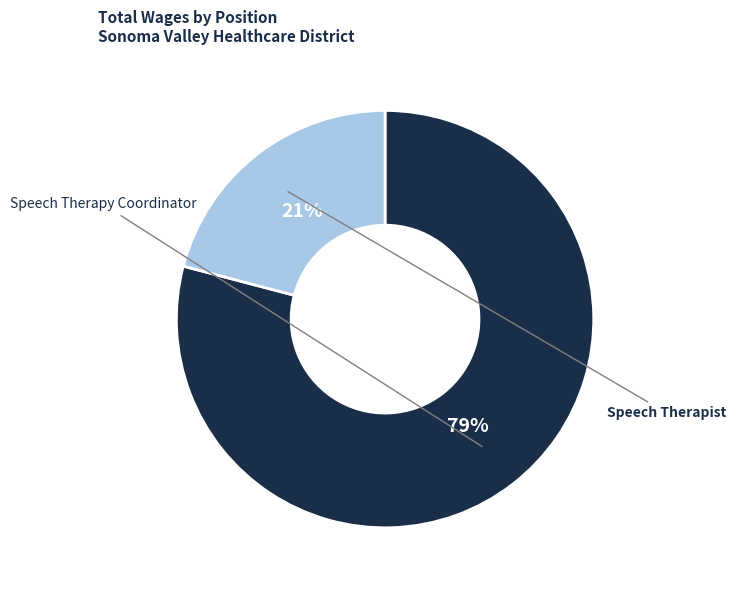

Is there a majority slice in this chart?

Yes